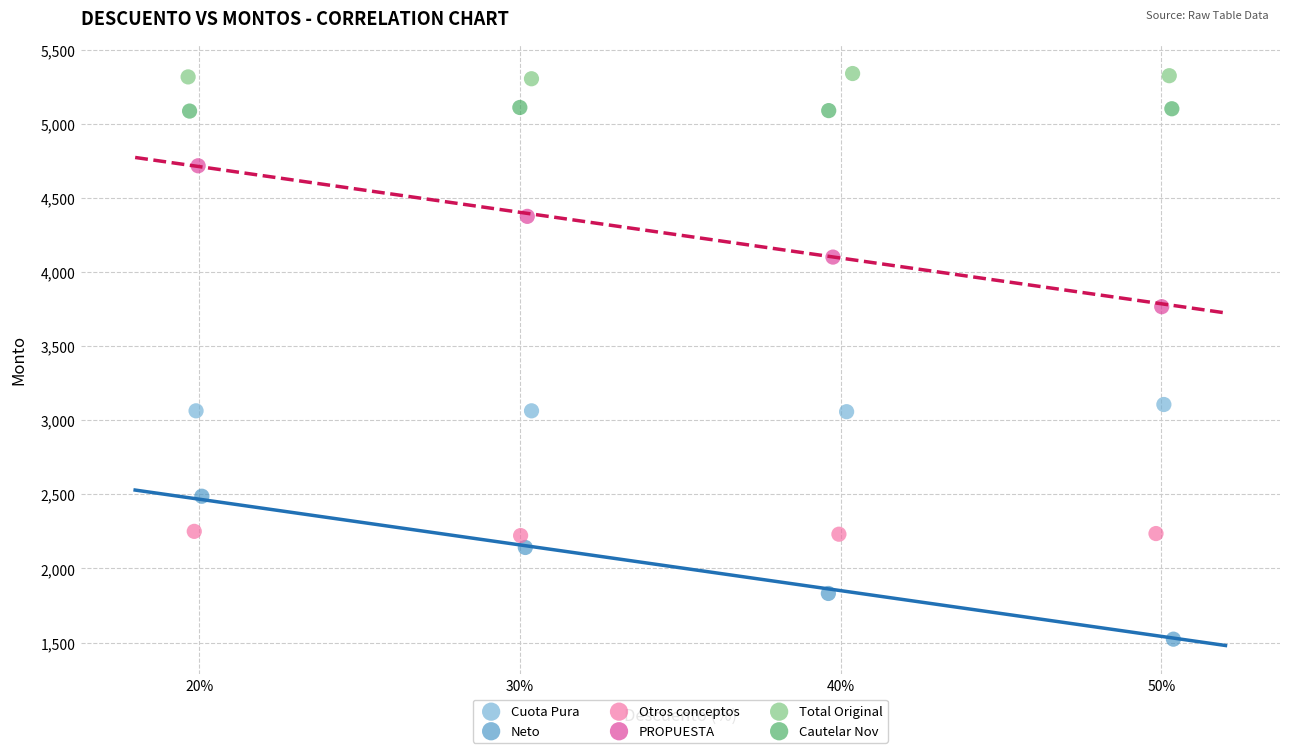

Which series has the widest spread of Y values?

Neto